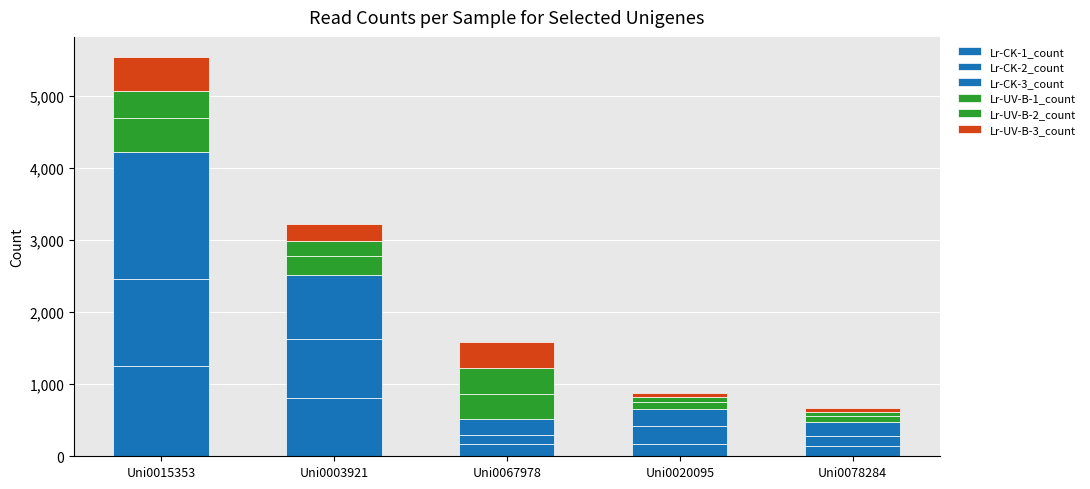

True or false: Lr-CK-3_count has a value of 350 at Uni0020095.

False